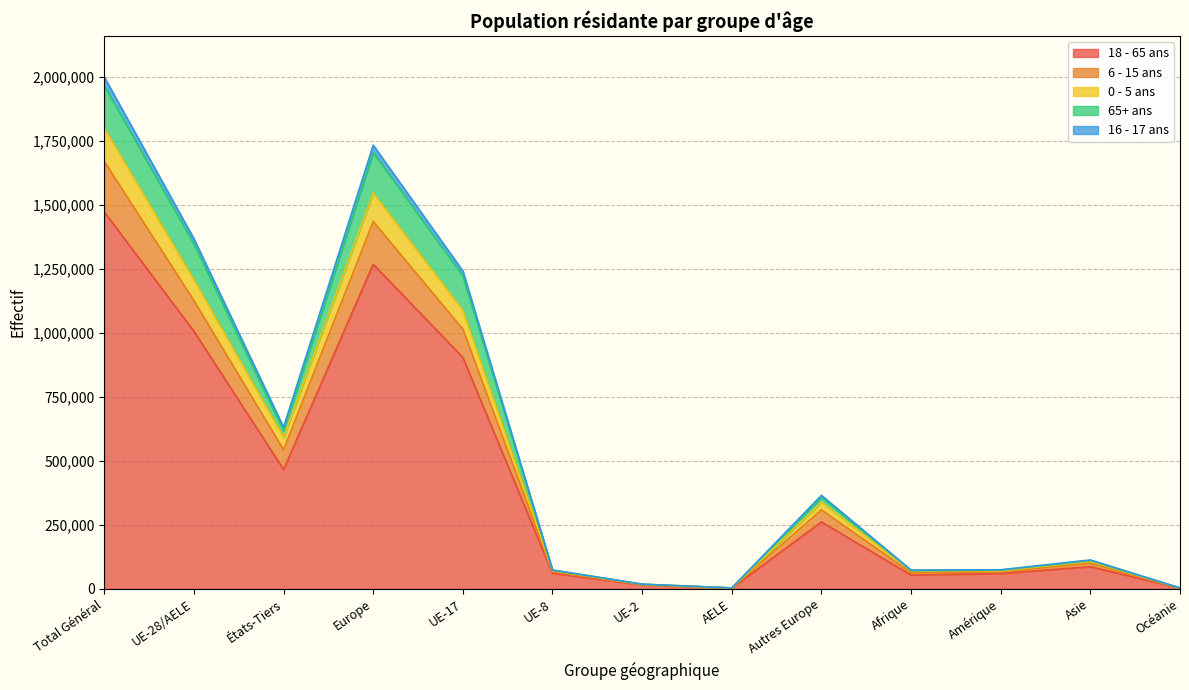

Is it true that 18 - 65 ans equals 261710 at Autres Europe?

True